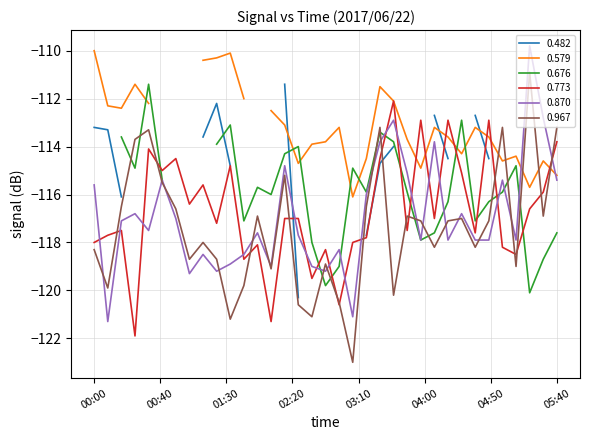

After their last crossing, which series has the higher values: 0.773 or 0.870?

0.773